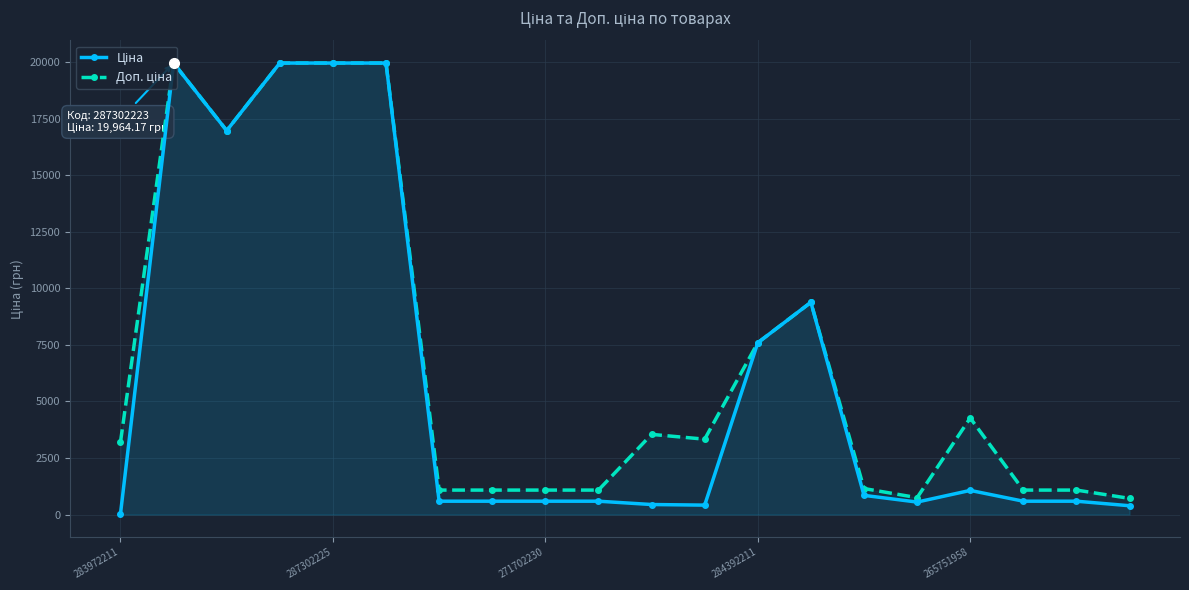

True or false: Доп. ціна and Ціна cross at least once.

False